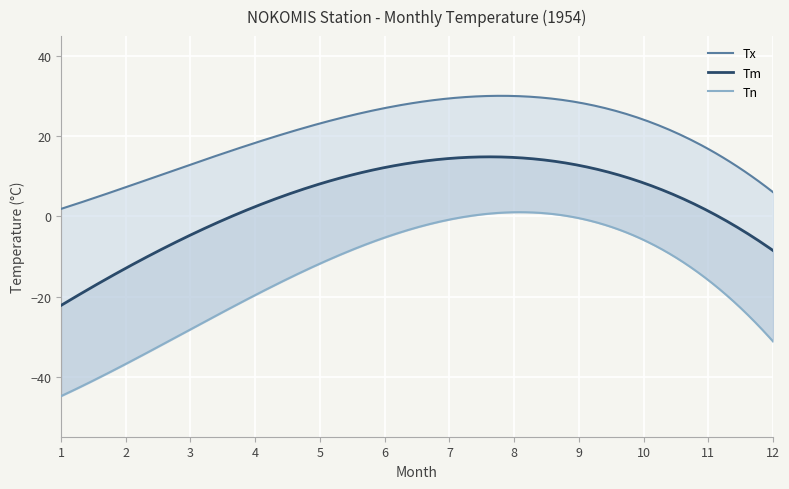

What is the difference between the highest and lowest values at 11?

35.0